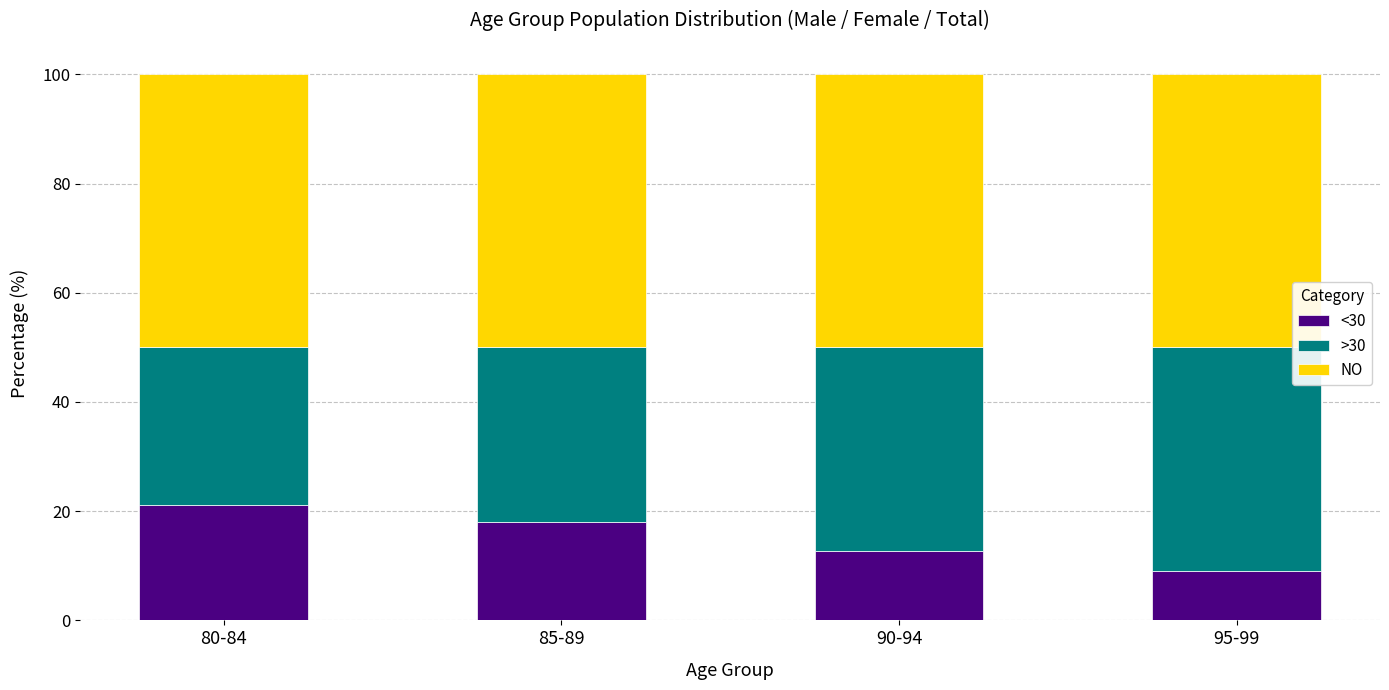

Read the <30 value at 80-84.

21.2